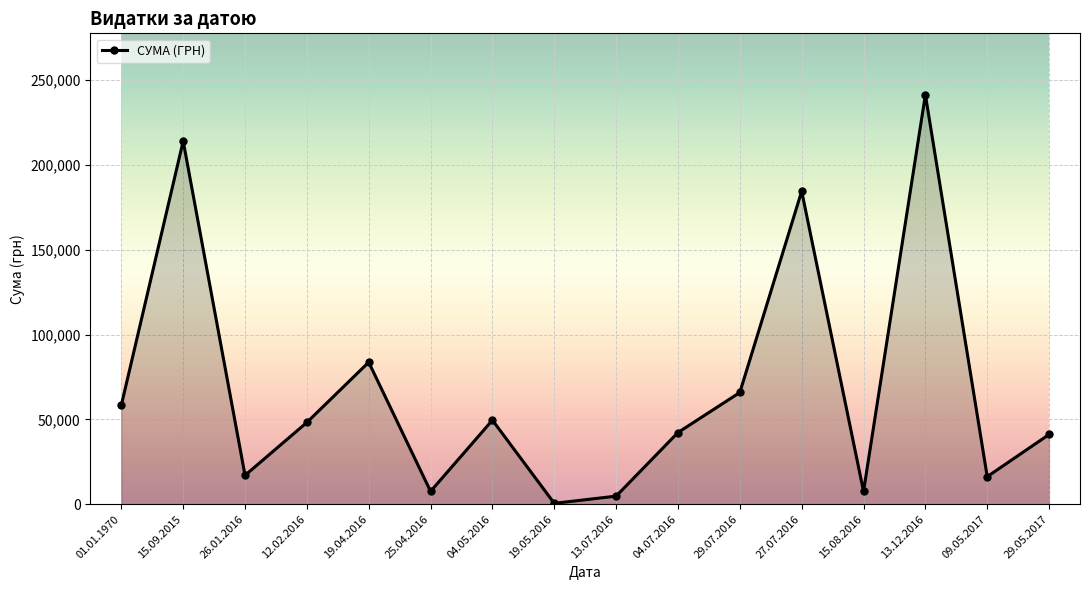

Where is the data nearest to the value 120893?

19.04.2016